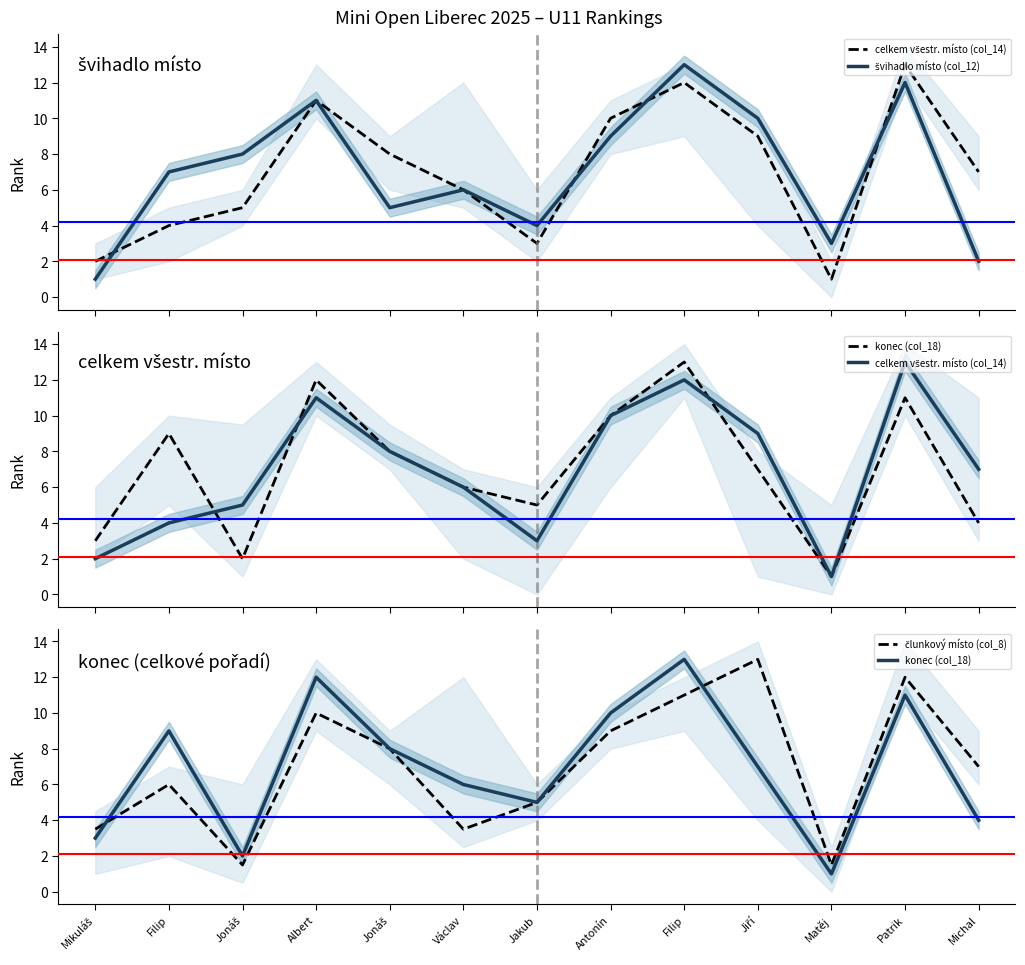

Which series changed the most between Antonín and Filip?

švihadlo místo (col_12)